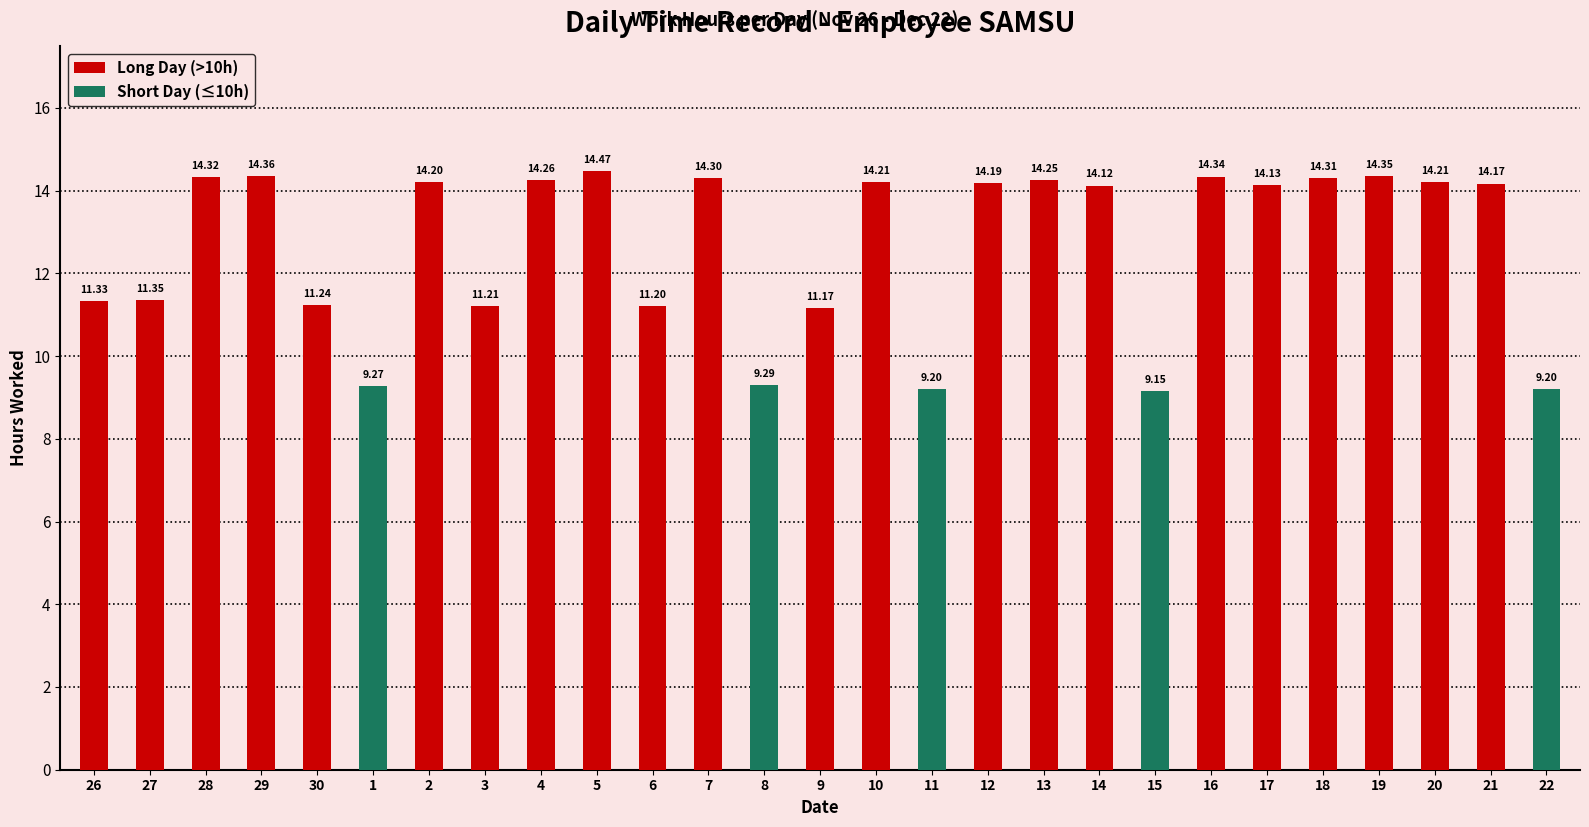

Reading left to right, list all the values displayed in this chart.

Long Day (>10h): 26=11.3	27=11.3	28=14.3	29=14.4	30=11.2	1=0.0	2=14.2	3=11.2	4=14.3	5=14.5	6=11.2	7=14.3	8=0.0	9=11.2	10=14.2	11=0.0	12=14.2	13=14.2	14=14.1	15=0.0	16=14.3	17=14.1	18=14.3	19=14.3	20=14.2	21=14.2	22=0.0
Short Day (≤10h): 26=0.0	27=0.0	28=0.0	29=0.0	30=0.0	1=9.3	2=0.0	3=0.0	4=0.0	5=0.0	6=0.0	7=0.0	8=9.3	9=0.0	10=0.0	11=9.2	12=0.0	13=0.0	14=0.0	15=9.2	16=0.0	17=0.0	18=0.0	19=0.0	20=0.0	21=0.0	22=9.2